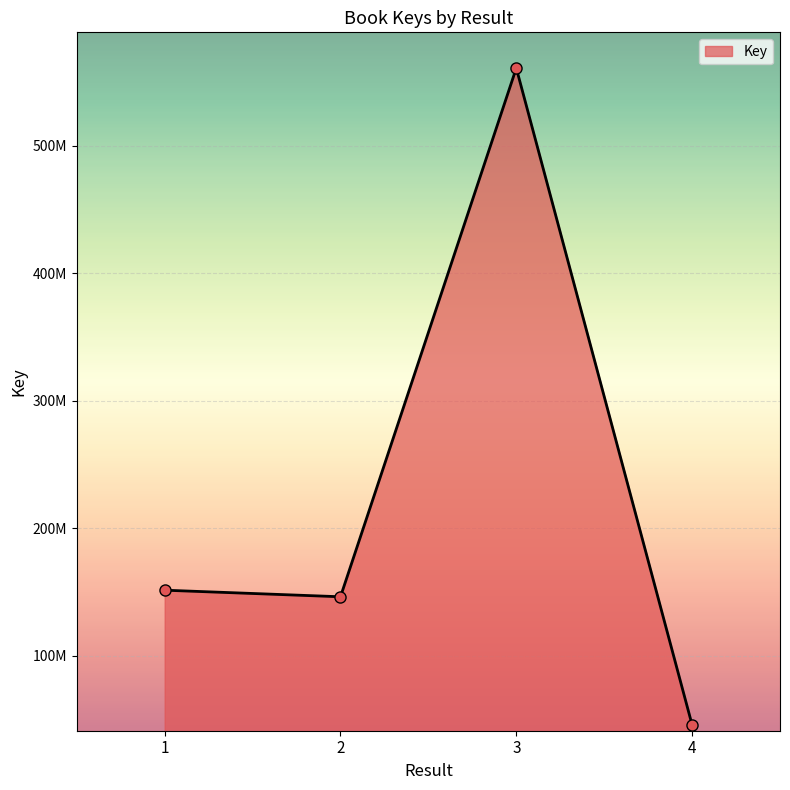

Which label corresponds to the smallest value in the chart?

4